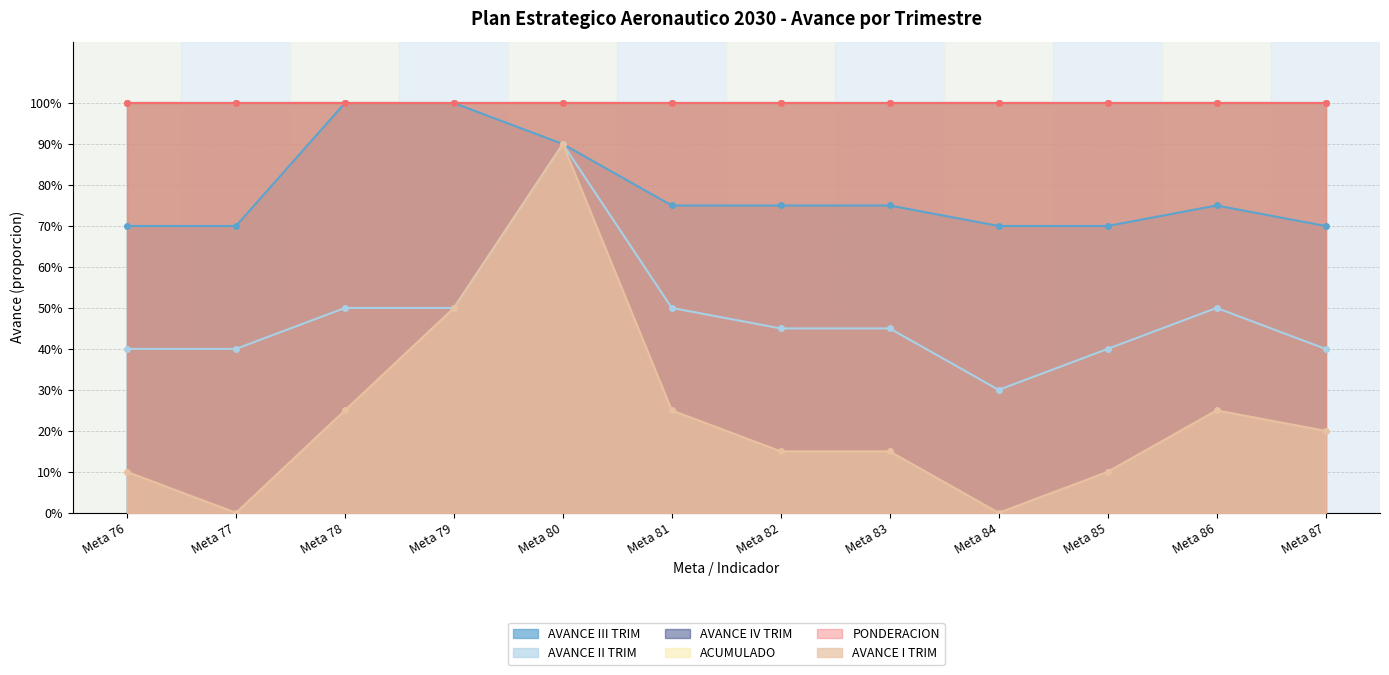

What is the sum of all AVANCE III TRIM values?

9.4